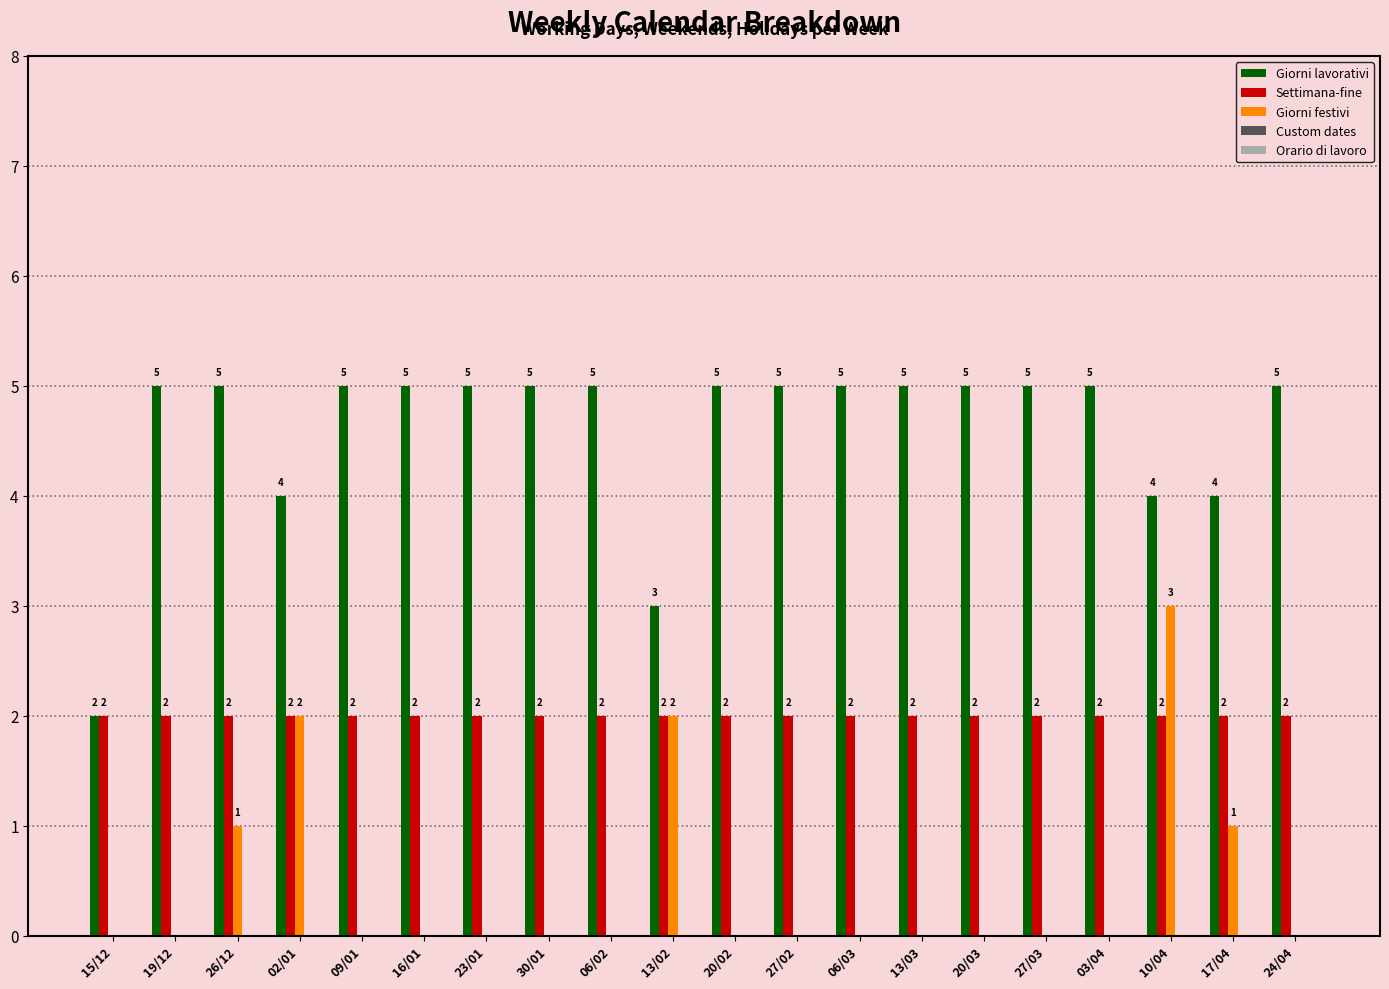

Count the number of data series in this chart.

3